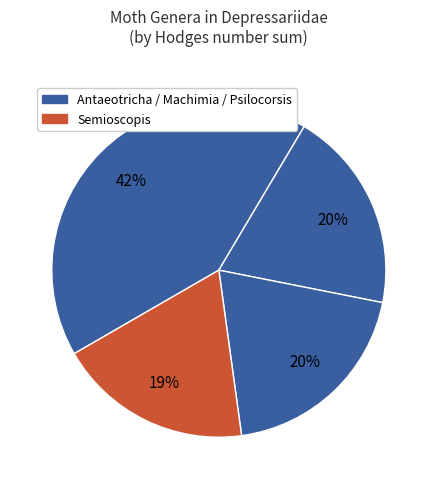

How many segments does this pie chart have?

4